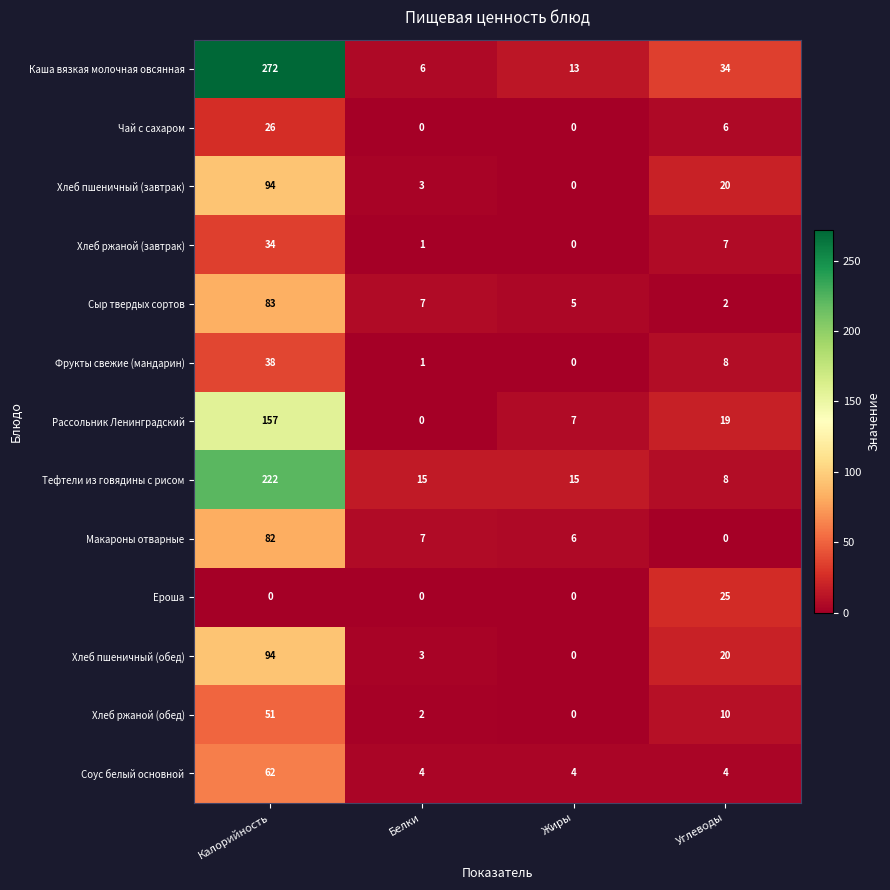

List the labels in order of Сыр твердых сортов value, largest first.

Калорийность, Белки, Жиры, Углеводы